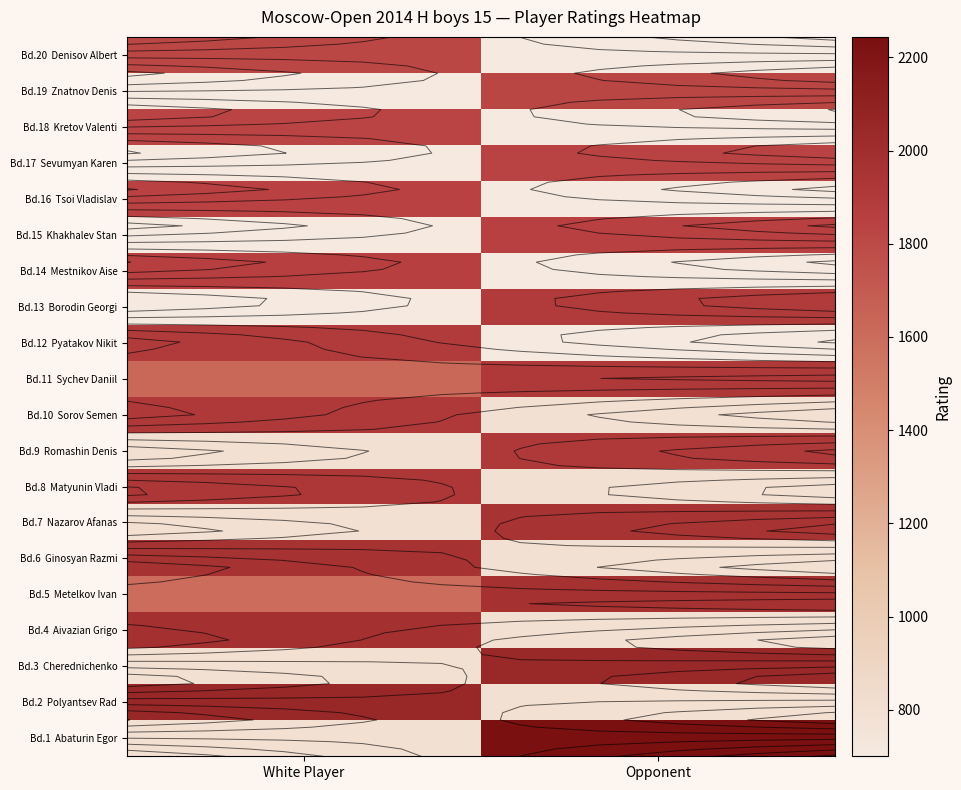

Rank the series by their maximum value, from lowest to highest.

Bd.20 Denisov Albert, Bd.19 Znatnov Denis, Bd.18 Kretov Valenti, Bd.17 Sevumyan Karen, Bd.16 Tsoi Vladislav, Bd.15 Khakhalev Stan, Bd.14 Mestnikov Aise, Bd.13 Borodin Georgi, Bd.12 Pyatakov Nikit, Bd.11 Sychev Daniil, Bd.9 Romashin Denis, Bd.10 Sorov Semen, Bd.8 Matyunin Vladi, Bd.7 Nazarov Afanas, Bd.6 Ginosyan Razmi, Bd.5 Metelkov Ivan, Bd.4 Aivazian Grigo, Bd.3 Cherednichenko, Bd.2 Polyantsev Rad, Bd.1 Abaturin Egor